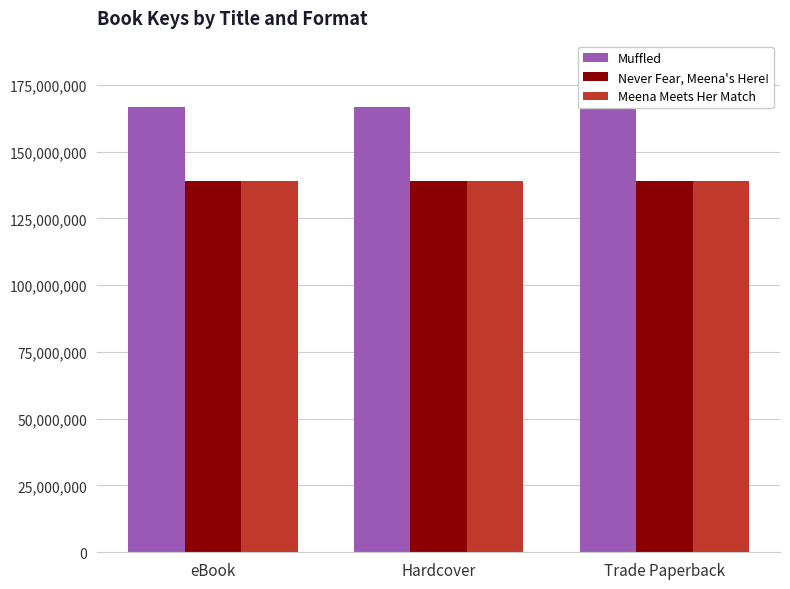

What is the label of the 1st bar from the left?

eBook